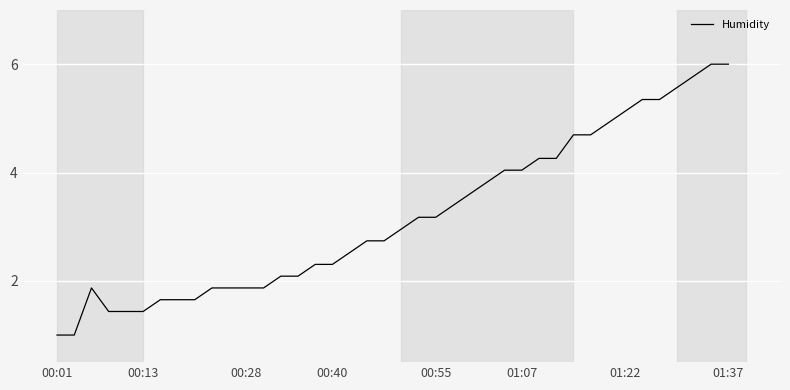

What is the greatest value displayed?

6.0